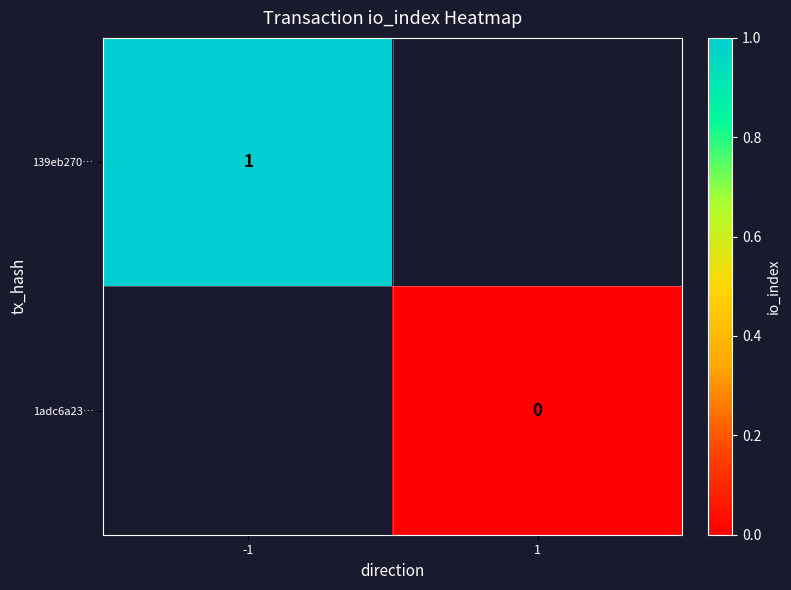

The 139eb270… series shows 0 at -1. True or false?

False